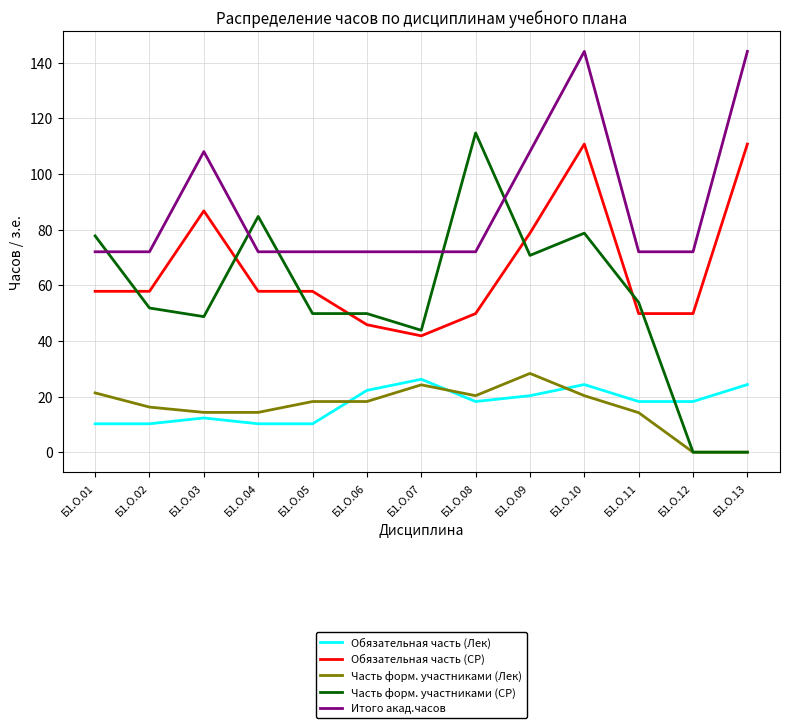

Does the chart have visible grid lines?

Yes